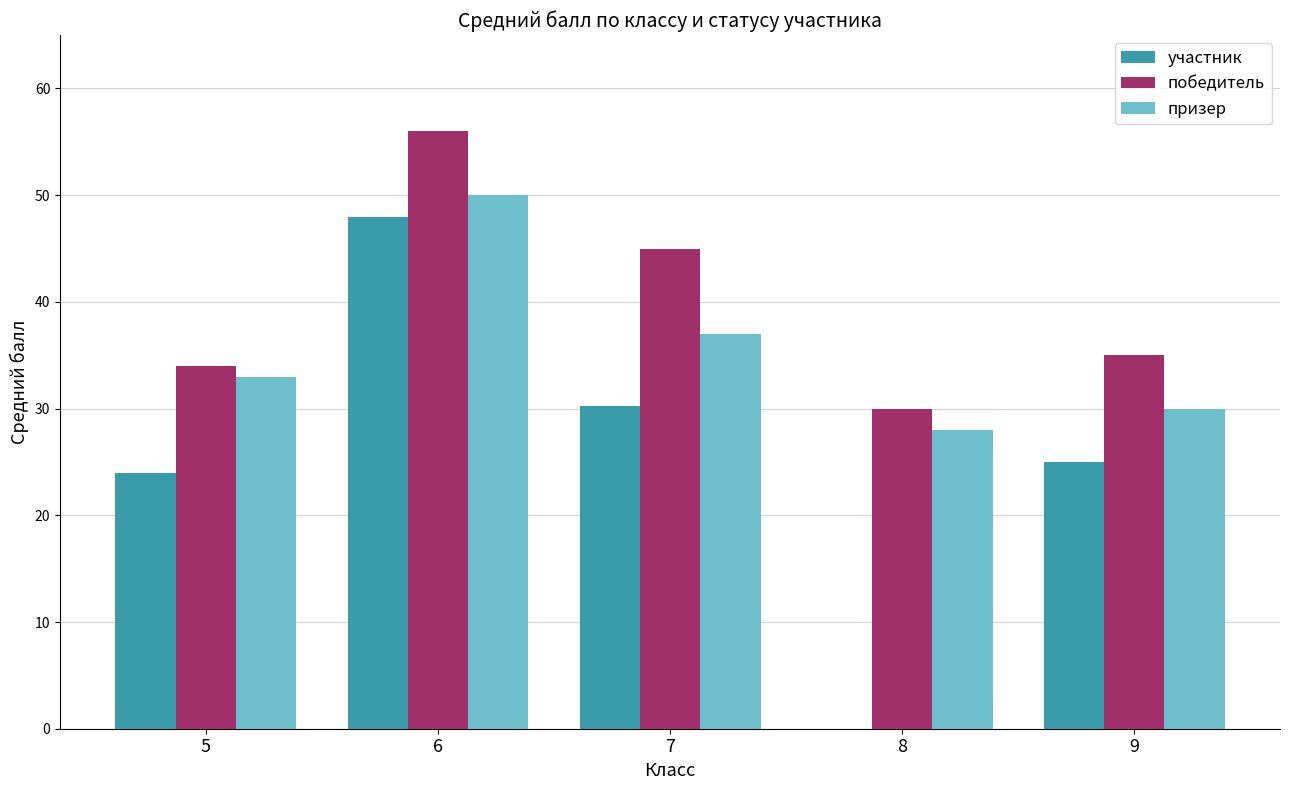

Which series has the widest spread of values?

участник